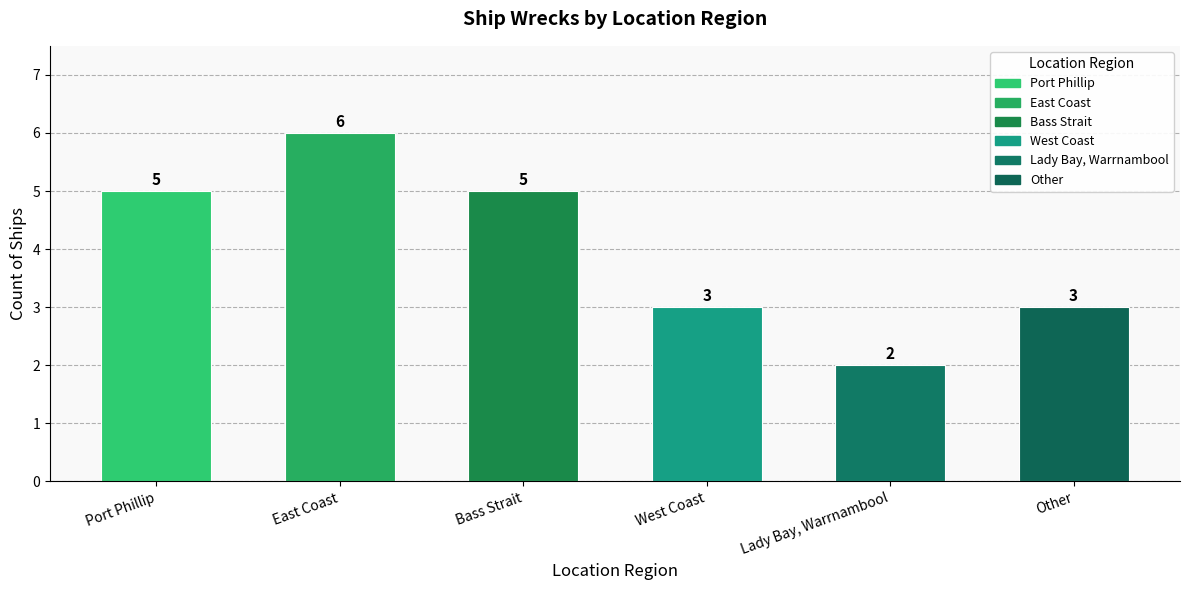

The value at East Coast is 3. True or false?

False